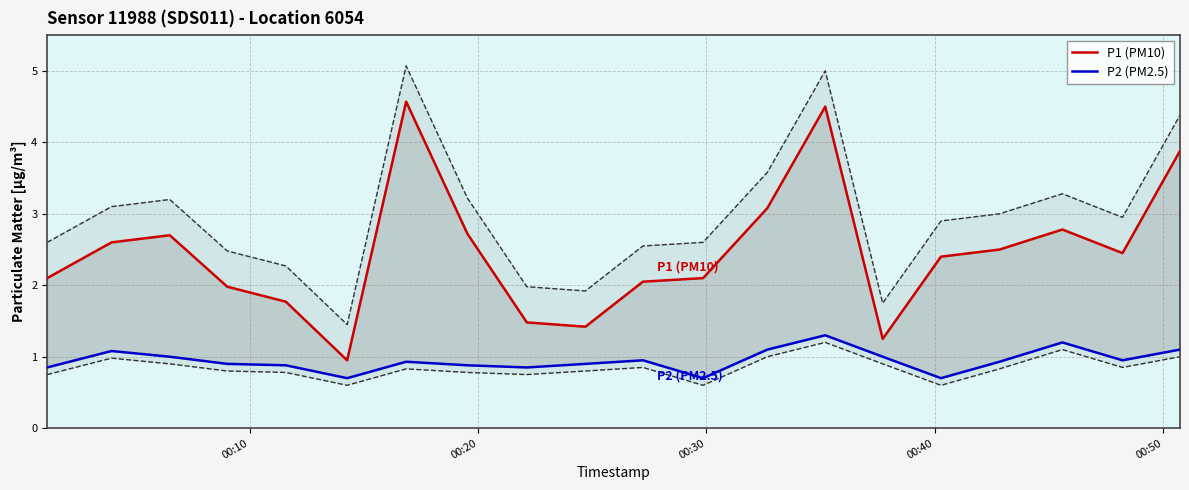

What is the difference between the second highest and second lowest values in the P2 (PM2.5) series?

0.5